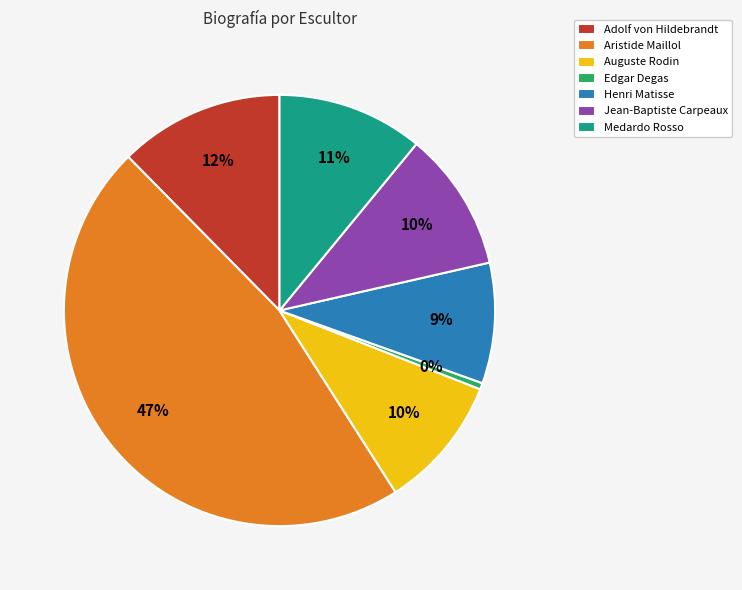

How many slices are in this pie chart?

7